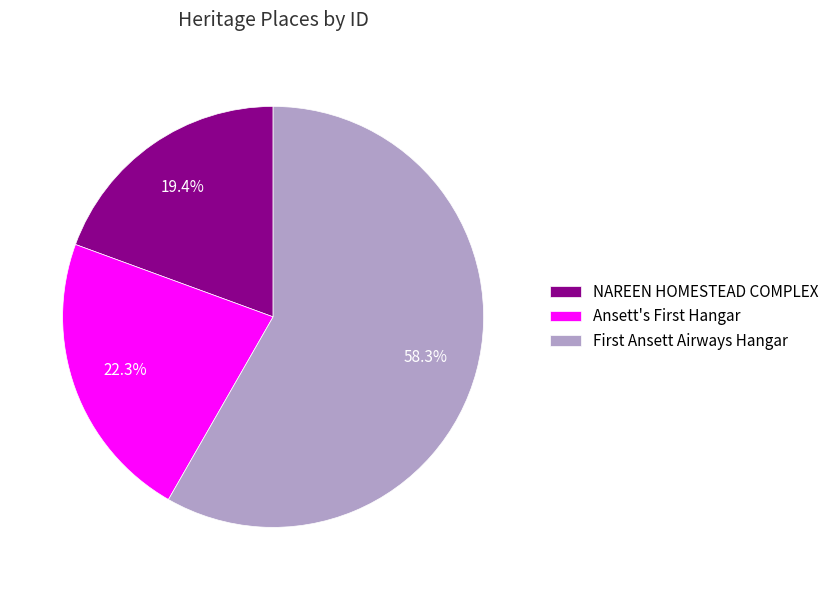

What is the smallest slice in the pie chart?

NAREEN HOMESTEAD COMPLEX